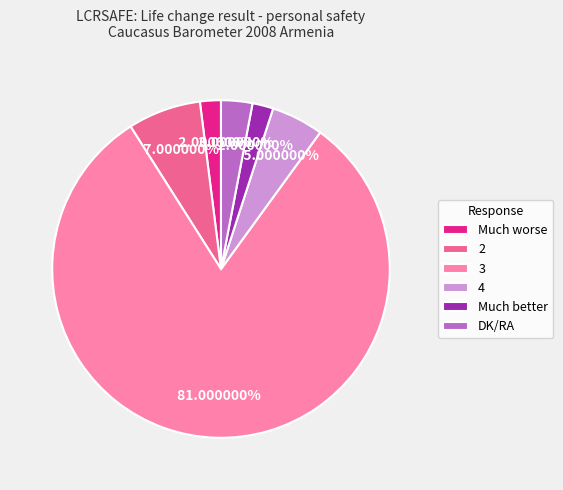

To the nearest percent, what portion does DK/RA represent?

3%